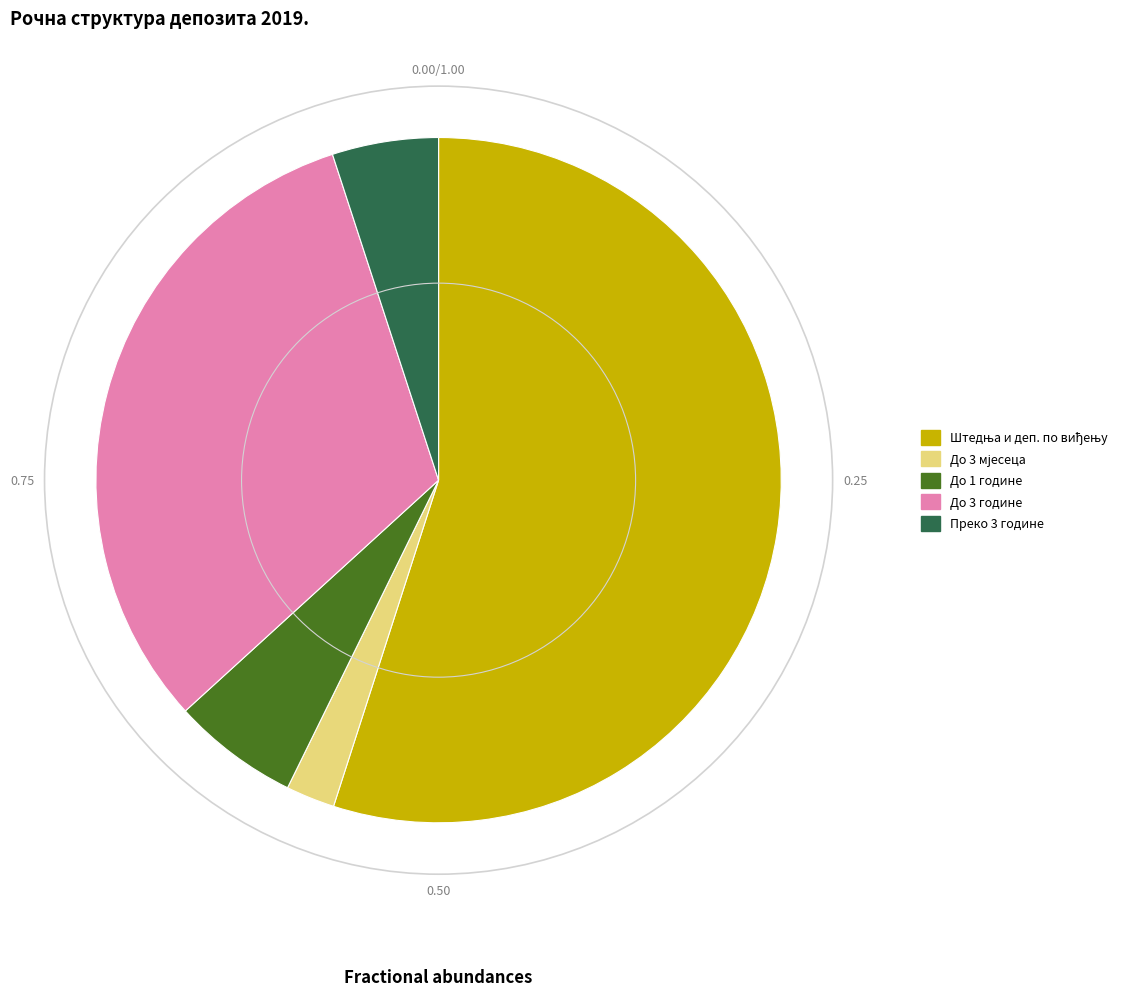

Between До 1 године and До 3 године, which is larger?

До 3 године